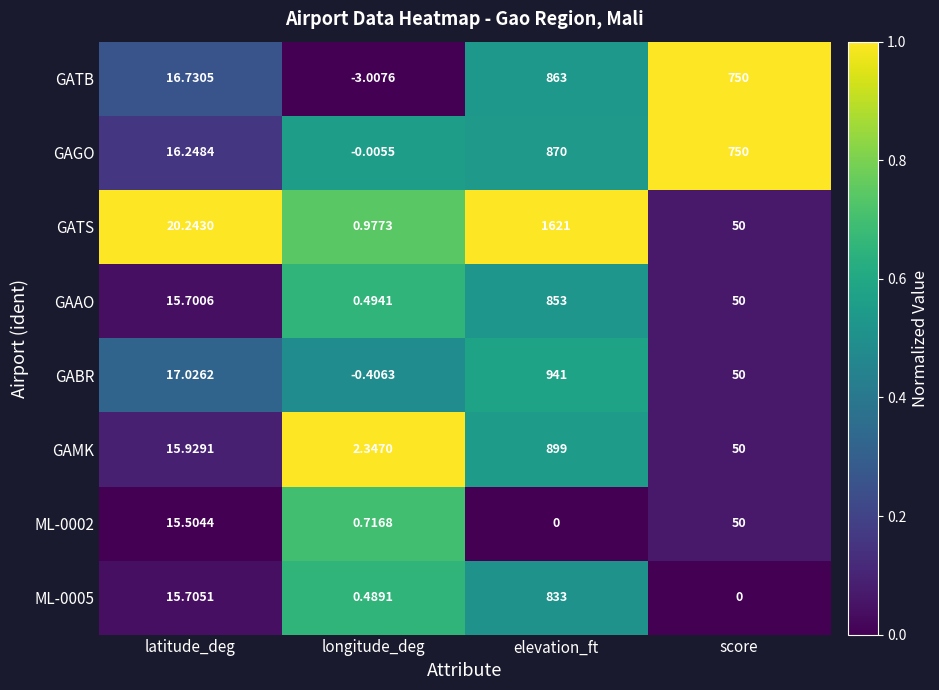

At which label does GAAO first exceed 50?

elevation_ft